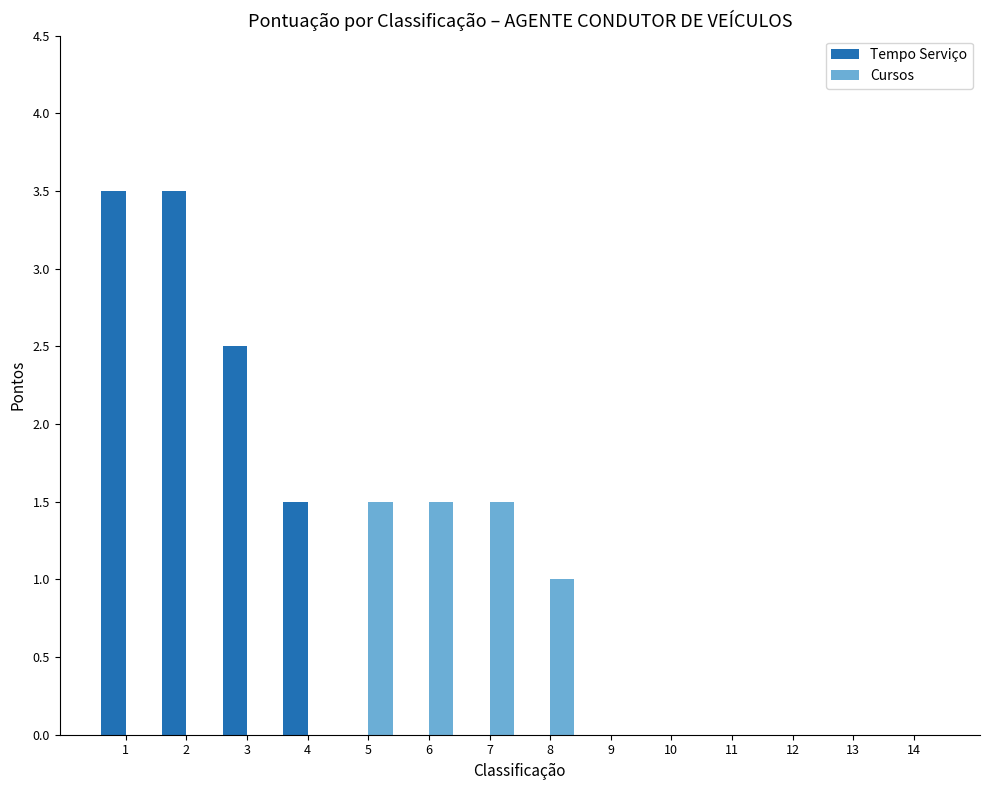

What is the greatest value displayed?

3.5